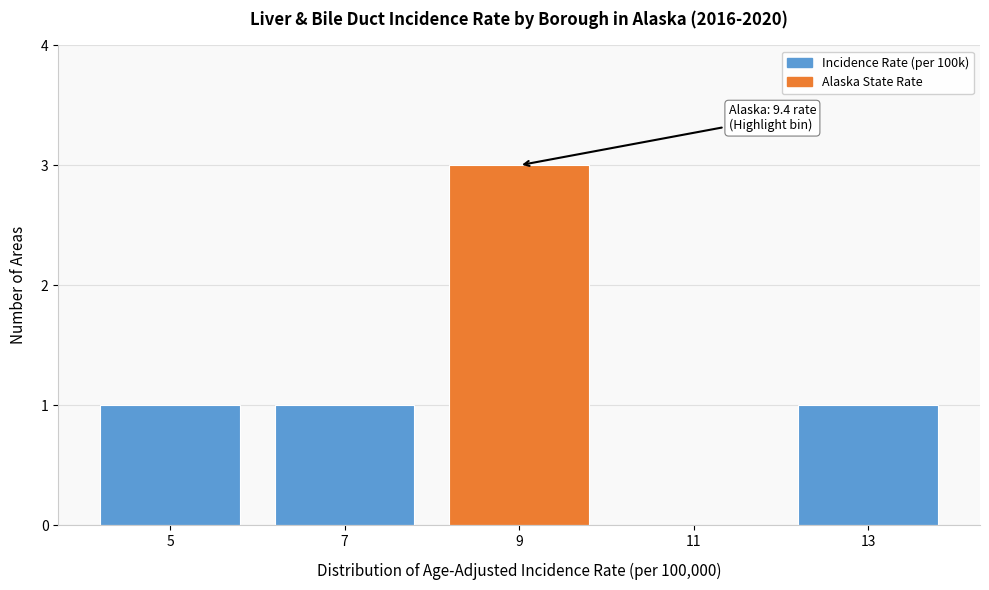

Reading left to right, extract all data points from this chart.

5=1	7=1	9=3	11=0	13=1